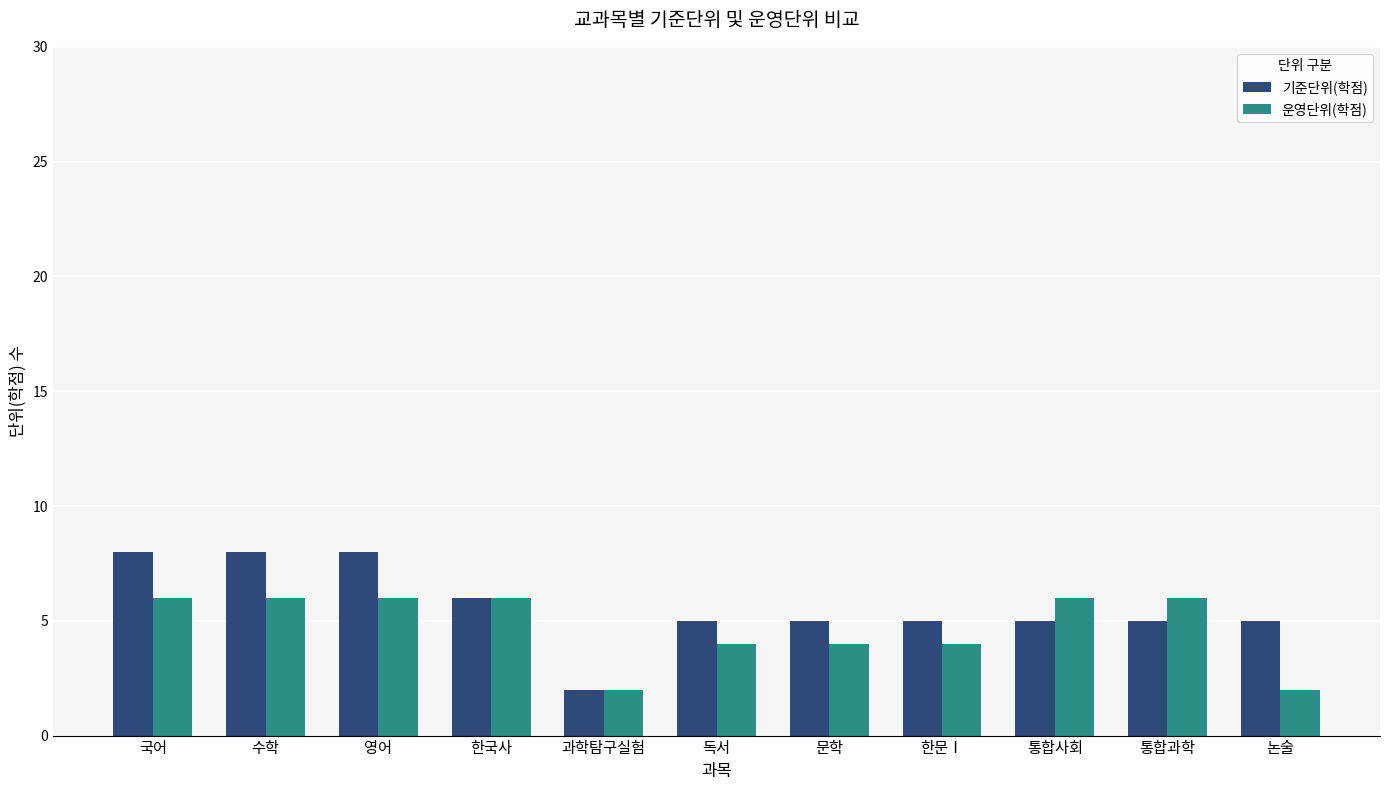

How many bars are there in each group?

2